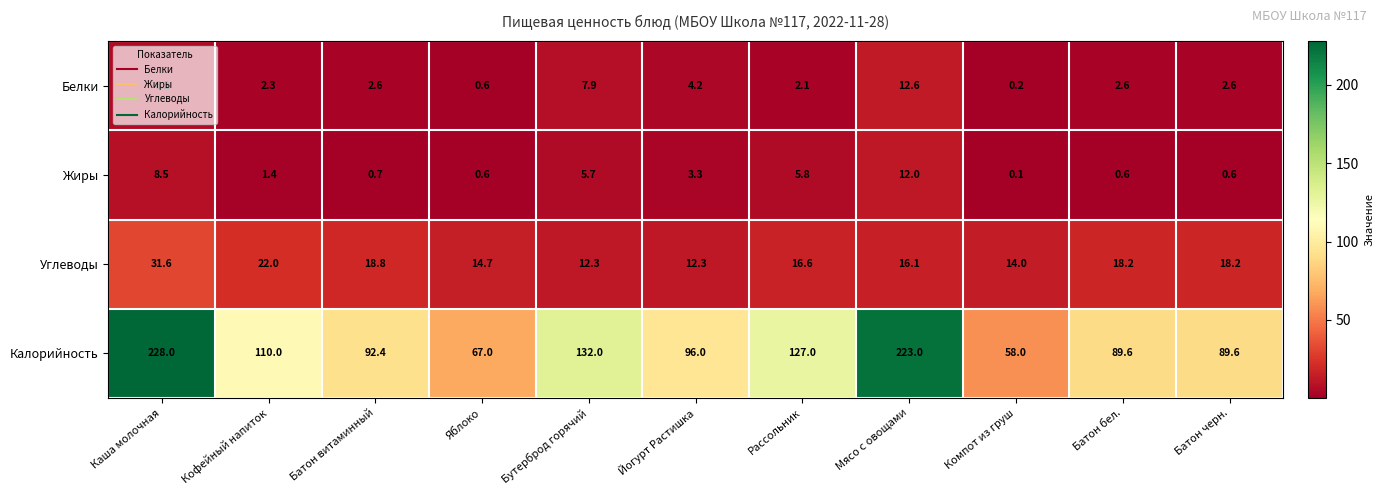

List the series in order of their peak value, highest first.

Калорийность, Углеводы, Белки, Жиры